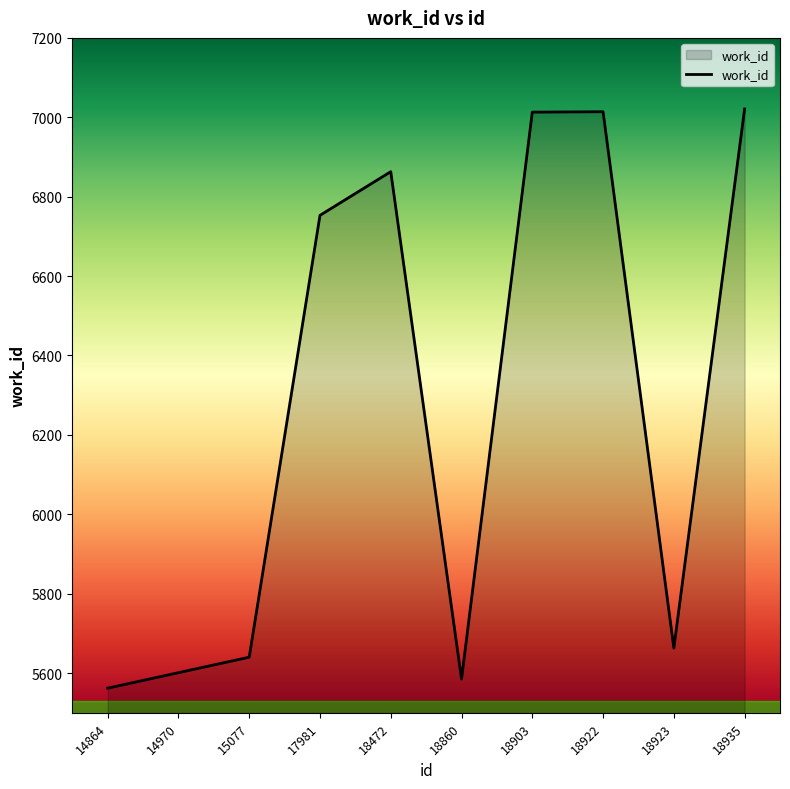

How many lines are shown in the chart?

1